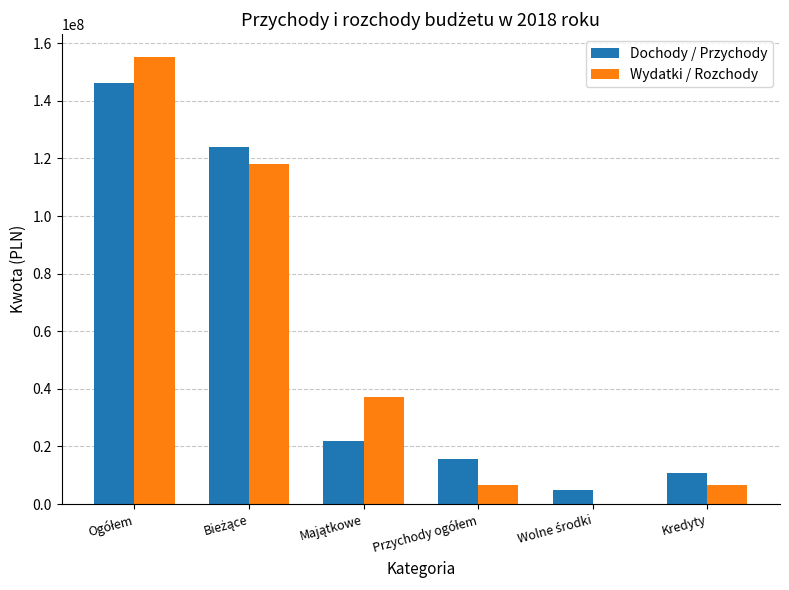

What is the sum of all Wydatki / Rozchody values?

323832296